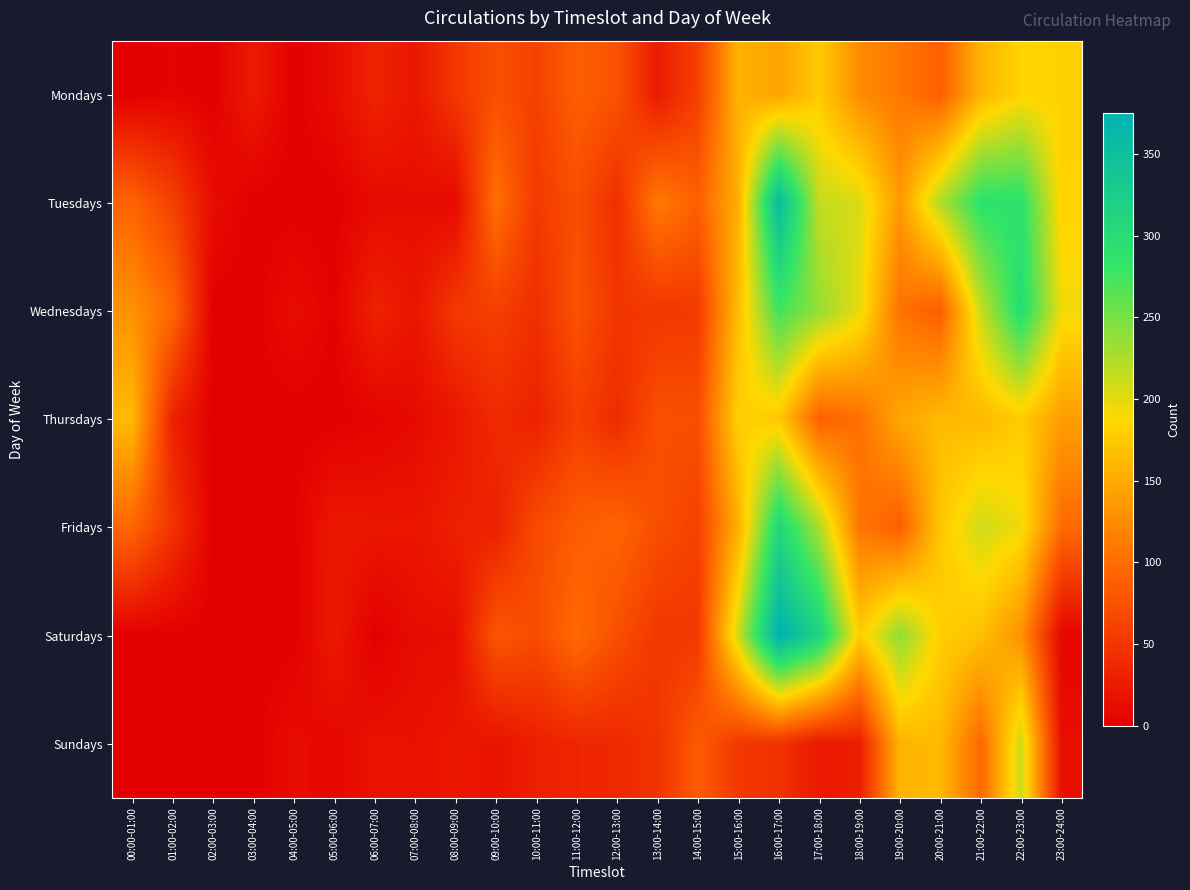

Reading left to right, extract all data points from this chart.

Mondays: 00:00-01:00=0	01:00-02:00=3	02:00-03:00=0	03:00-04:00=25	04:00-05:00=0	05:00-06:00=12	06:00-07:00=33	07:00-08:00=21	08:00-09:00=51	09:00-10:00=73	10:00-11:00=60	11:00-12:00=87	12:00-13:00=76	13:00-14:00=25	14:00-15:00=59	15:00-16:00=156	16:00-17:00=144	17:00-18:00=176	18:00-19:00=125	19:00-20:00=108	20:00-21:00=88	21:00-22:00=158	22:00-23:00=184	23:00-24:00=181
Tuesdays: 00:00-01:00=91	01:00-02:00=60	02:00-03:00=12	03:00-04:00=0	04:00-05:00=0	05:00-06:00=0	06:00-07:00=10	07:00-08:00=12	08:00-09:00=9	09:00-10:00=103	10:00-11:00=53	11:00-12:00=73	12:00-13:00=43	13:00-14:00=111	14:00-15:00=88	15:00-16:00=154	16:00-17:00=357	17:00-18:00=215	18:00-19:00=205	19:00-20:00=136	20:00-21:00=224	21:00-22:00=289	22:00-23:00=289	23:00-24:00=182
Wednesdays: 00:00-01:00=130	01:00-02:00=96	02:00-03:00=0	03:00-04:00=0	04:00-05:00=12	05:00-06:00=2	06:00-07:00=32	07:00-08:00=20	08:00-09:00=52	09:00-10:00=59	10:00-11:00=43	11:00-12:00=76	12:00-13:00=50	13:00-14:00=51	14:00-15:00=54	15:00-16:00=165	16:00-17:00=275	17:00-18:00=236	18:00-19:00=198	19:00-20:00=103	20:00-21:00=86	21:00-22:00=213	22:00-23:00=299	23:00-24:00=194
Thursdays: 00:00-01:00=163	01:00-02:00=32	02:00-03:00=0	03:00-04:00=0	04:00-05:00=0	05:00-06:00=0	06:00-07:00=4	07:00-08:00=10	08:00-09:00=21	09:00-10:00=39	10:00-11:00=31	11:00-12:00=59	12:00-13:00=40	13:00-14:00=73	14:00-15:00=72	15:00-16:00=181	16:00-17:00=175	17:00-18:00=89	18:00-19:00=102	19:00-20:00=147	20:00-21:00=163	21:00-22:00=161	22:00-23:00=177	23:00-24:00=140
Fridays: 00:00-01:00=94	01:00-02:00=48	02:00-03:00=0	03:00-04:00=1	04:00-05:00=1	05:00-06:00=23	06:00-07:00=21	07:00-08:00=20	08:00-09:00=30	09:00-10:00=30	10:00-11:00=69	11:00-12:00=85	12:00-13:00=93	13:00-14:00=72	14:00-15:00=60	15:00-16:00=153	16:00-17:00=308	17:00-18:00=226	18:00-19:00=107	19:00-20:00=87	20:00-21:00=173	21:00-22:00=209	22:00-23:00=194	23:00-24:00=97
Saturdays: 00:00-01:00=1	01:00-02:00=0	02:00-03:00=0	03:00-04:00=0	04:00-05:00=0	05:00-06:00=24	06:00-07:00=0	07:00-08:00=12	08:00-09:00=13	09:00-10:00=79	10:00-11:00=70	11:00-12:00=98	12:00-13:00=73	13:00-14:00=51	14:00-15:00=52	15:00-16:00=210	16:00-17:00=375	17:00-18:00=316	18:00-19:00=178	19:00-20:00=239	20:00-21:00=179	21:00-22:00=168	22:00-23:00=129	23:00-24:00=6
Sundays: 00:00-01:00=0	01:00-02:00=0	02:00-03:00=0	03:00-04:00=0	04:00-05:00=12	05:00-06:00=7	06:00-07:00=17	07:00-08:00=16	08:00-09:00=21	09:00-10:00=18	10:00-11:00=29	11:00-12:00=35	12:00-13:00=37	13:00-14:00=48	14:00-15:00=84	15:00-16:00=52	16:00-17:00=46	17:00-18:00=23	18:00-19:00=28	19:00-20:00=158	20:00-21:00=162	21:00-22:00=95	22:00-23:00=212	23:00-24:00=14